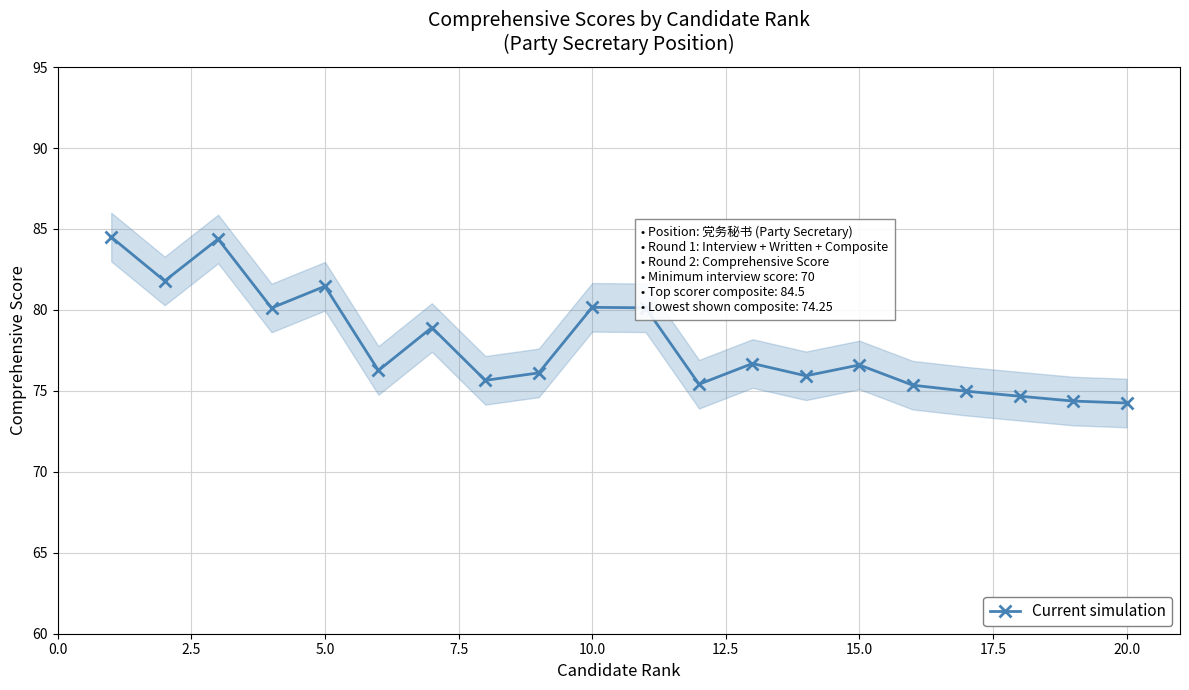

The Current simulation series shows 80.2 at 10.0. True or false?

True